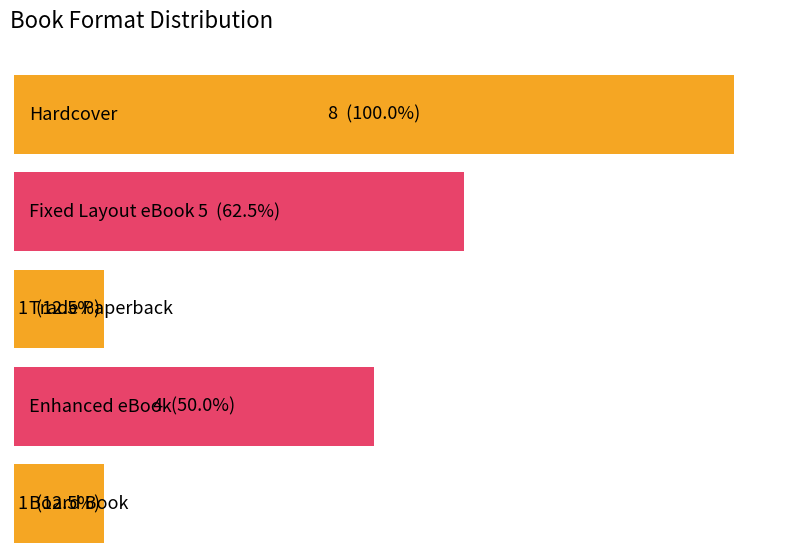

What is the change in value from Hardcover to Fixed Layout eBook?

-3